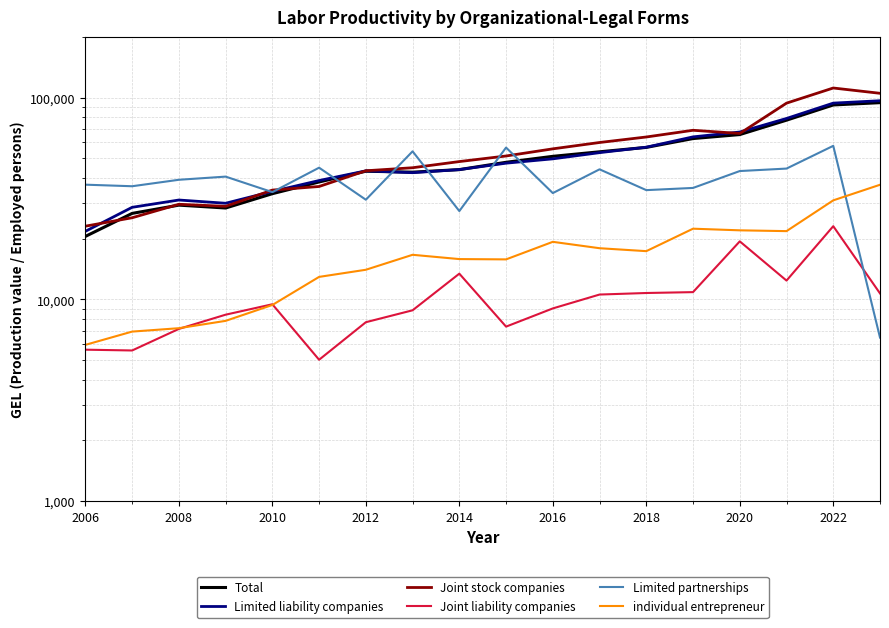

How many categories are shown in the chart?

18